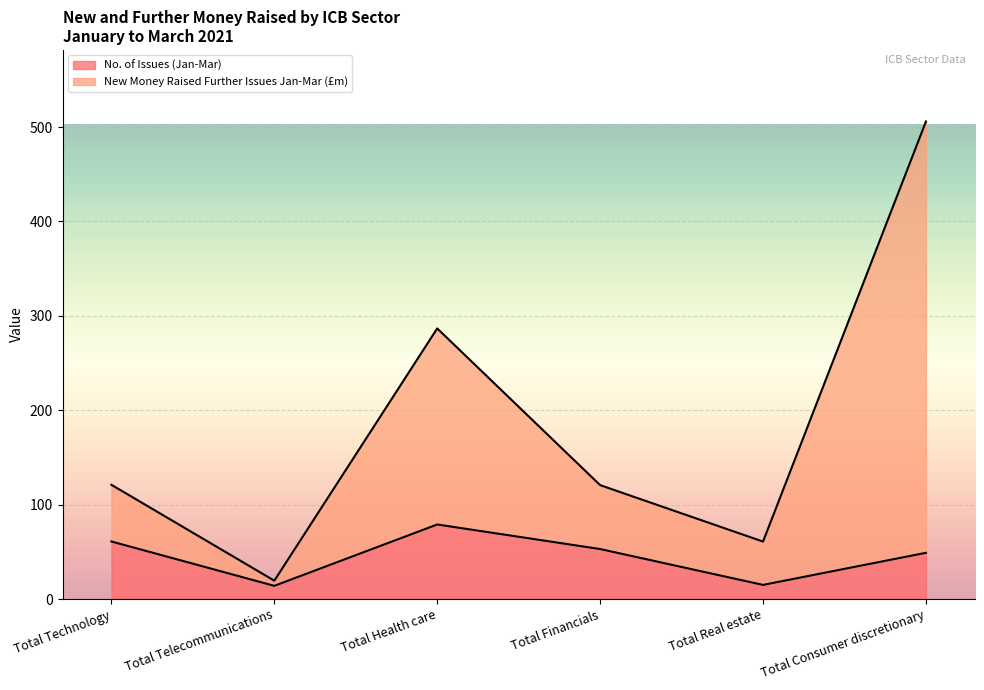

How many lines are shown in the chart?

2